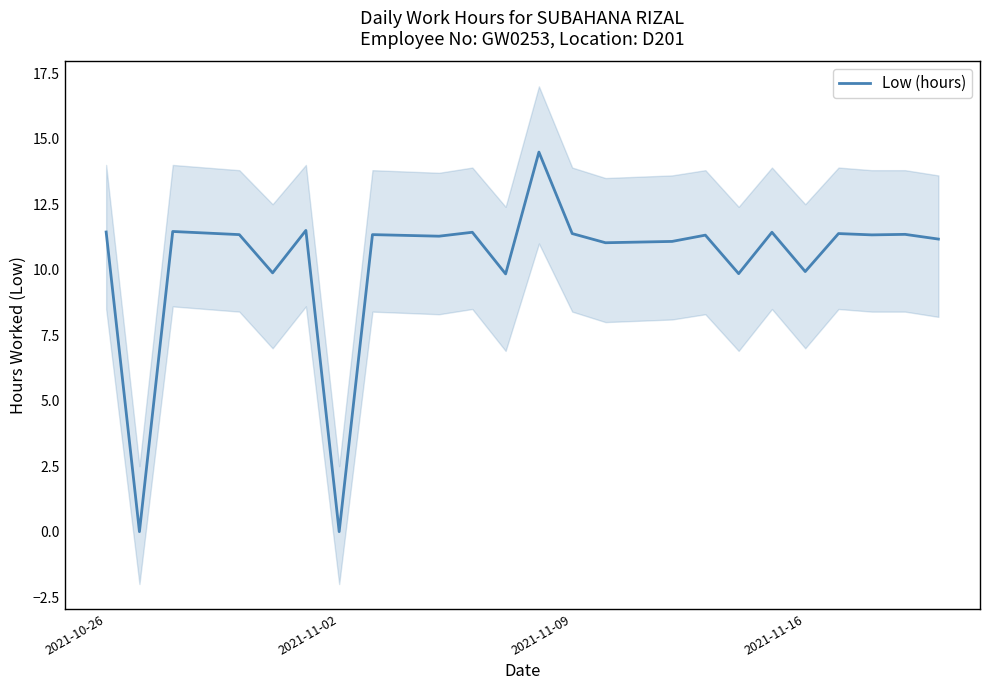

The chart shows a value of 15.8 at 2021-10-26. True or false?

False